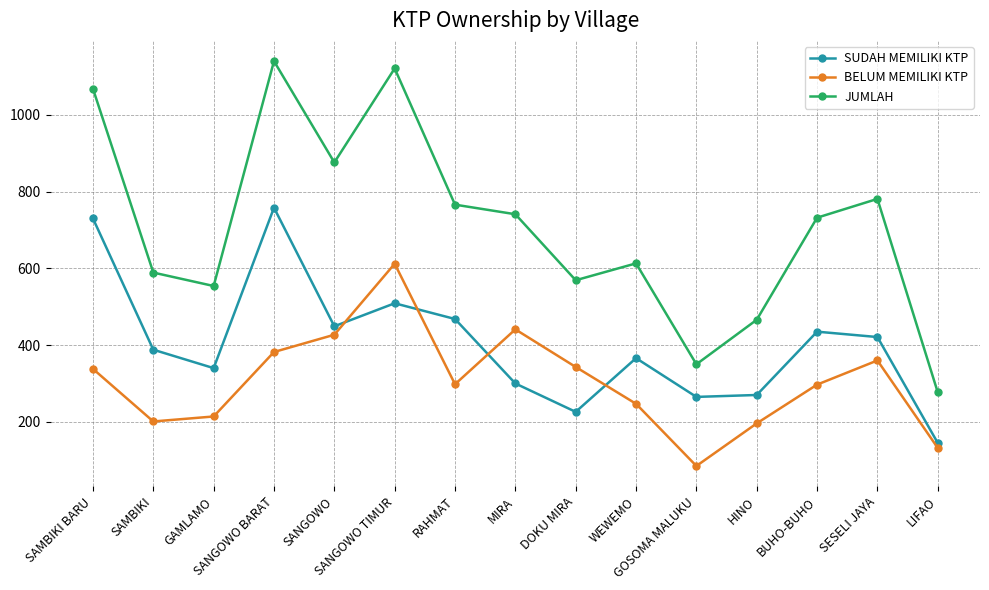

True or false: SUDAH MEMILIKI KTP has a value of 116 at WEWEMO.

False